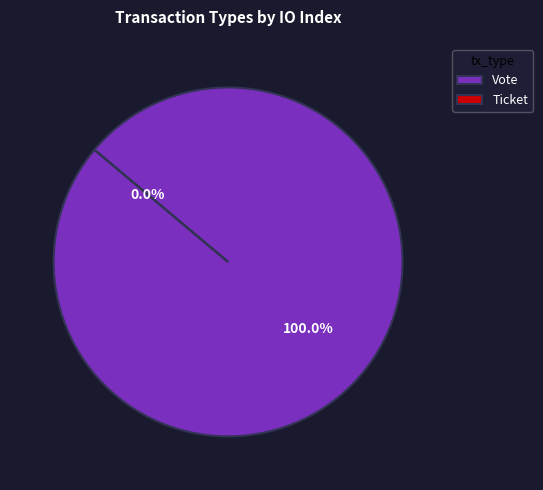

To the nearest percent, what portion does Vote represent?

100%